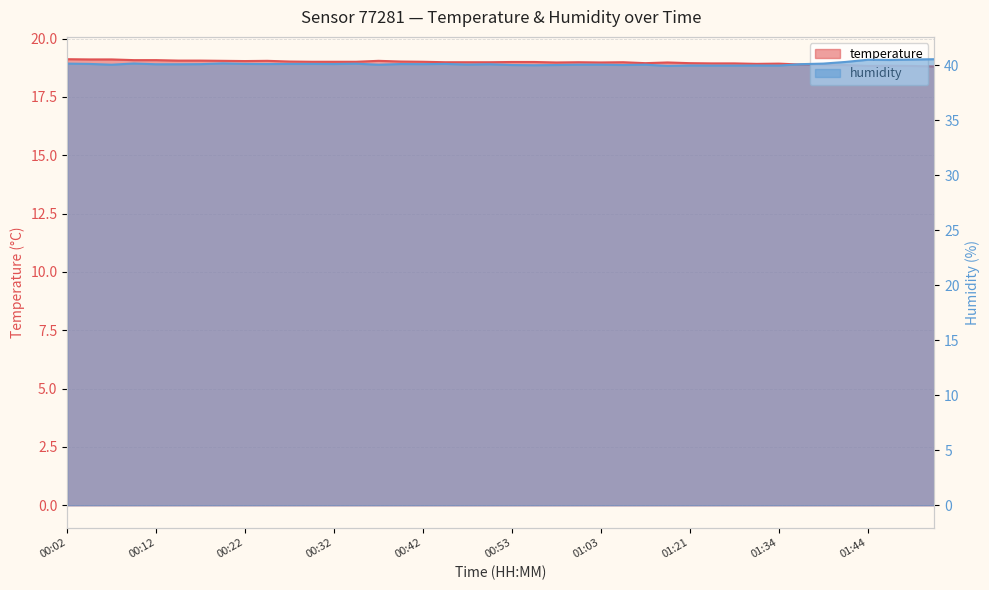

What position from the right is 00:27?

30